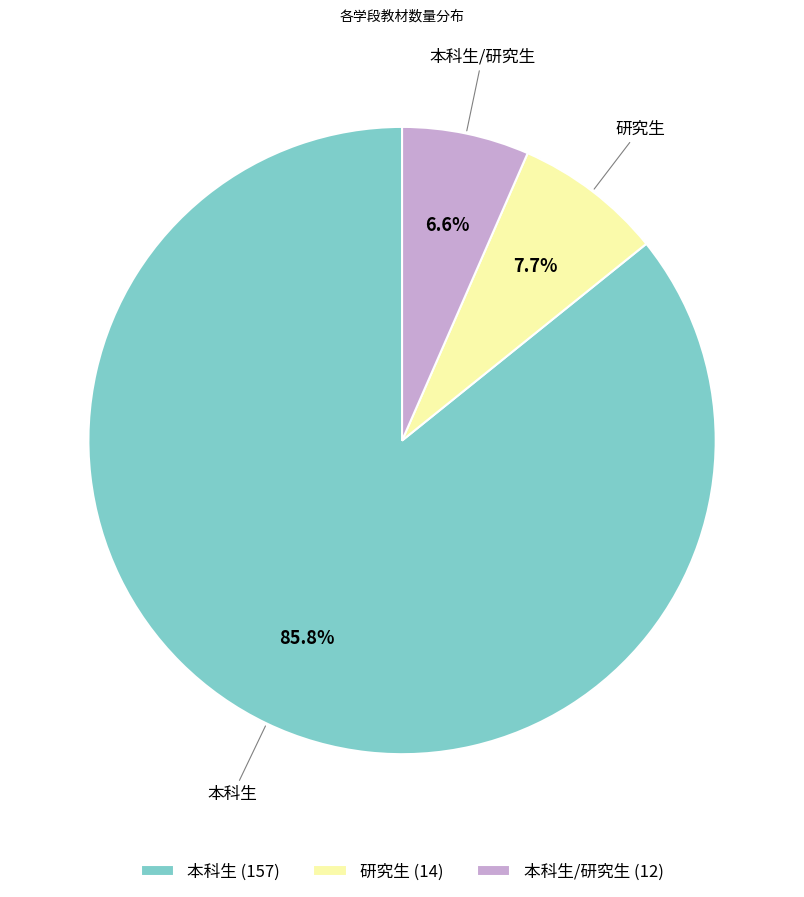

Which category has the smallest portion of the pie?

本科生/研究生 (12)